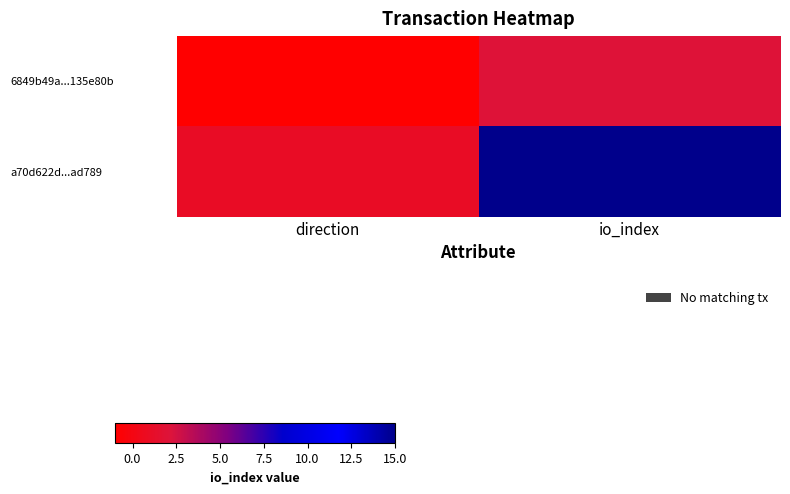

What is the difference between the highest and lowest values at direction?

2